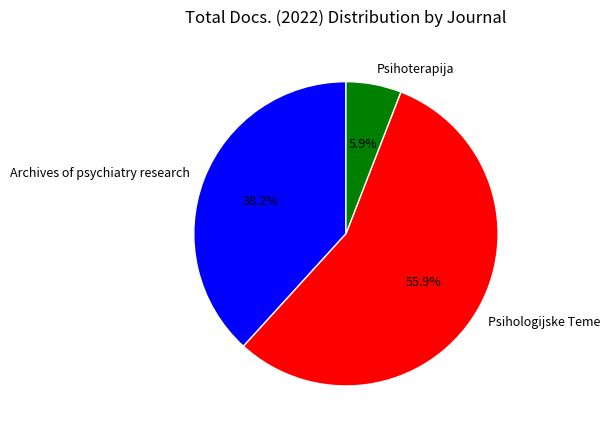

Which category has the smallest portion of the pie?

Psihoterapija